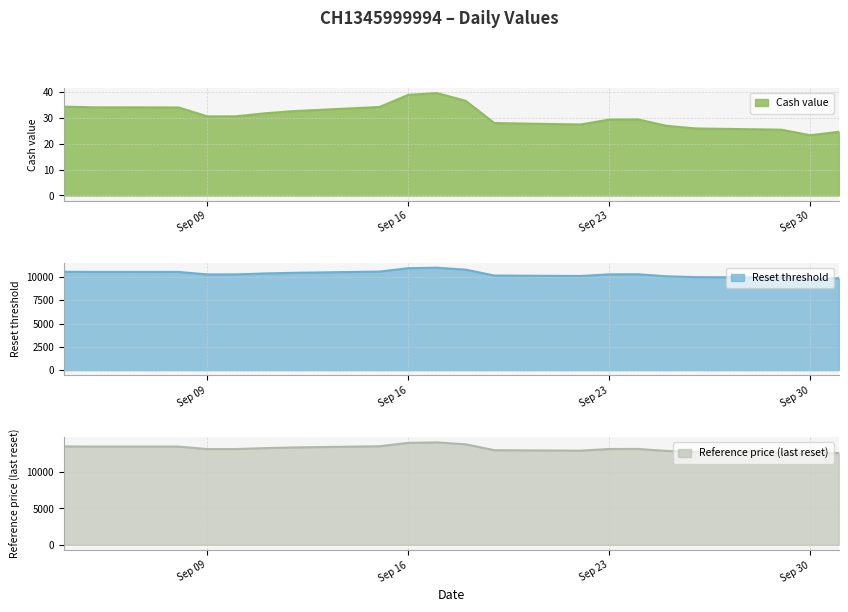

What is the difference between the maximum and minimum values in the Reset threshold series?

1259.7